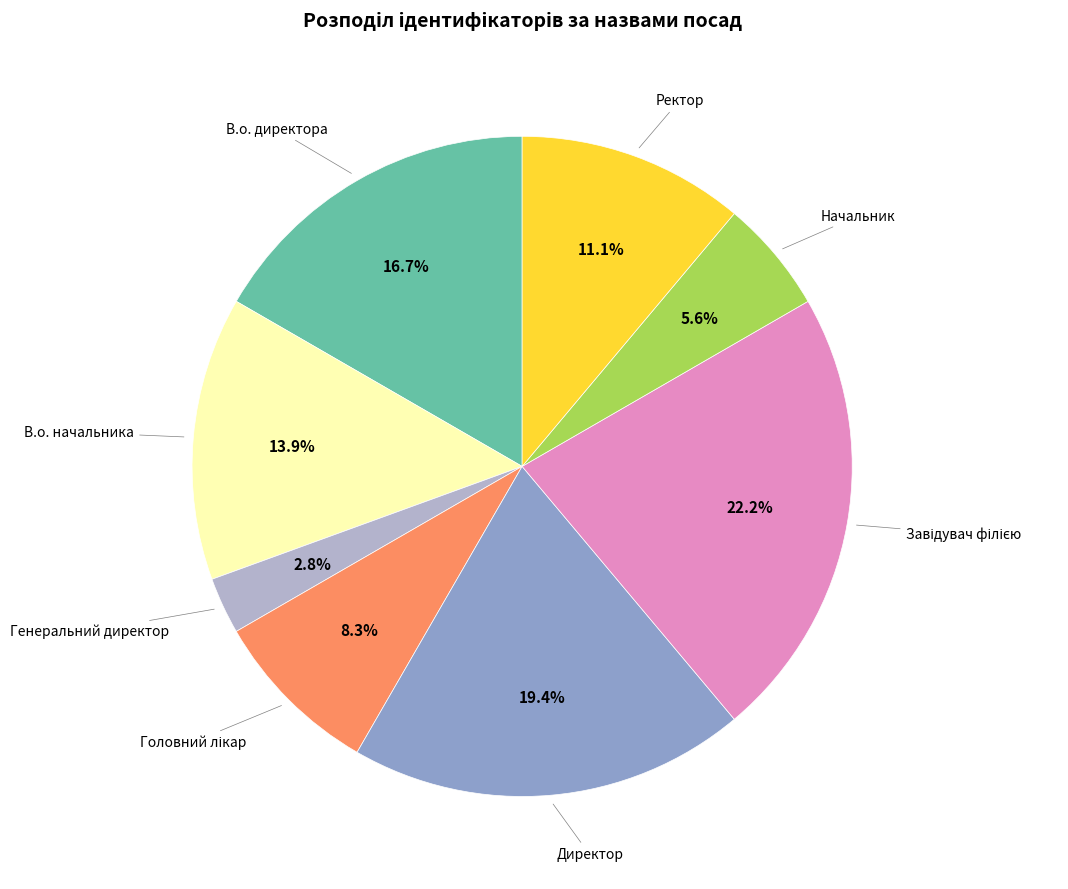

Is there a majority slice in this chart?

No